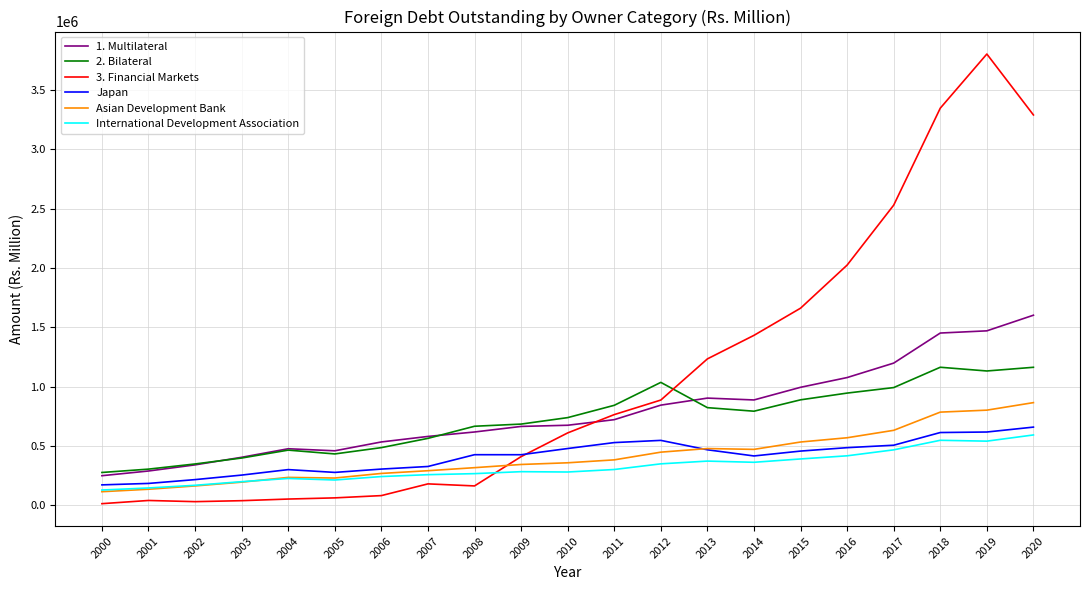

True or false: Asian Development Bank and 1. Multilateral intersect in this chart.

False